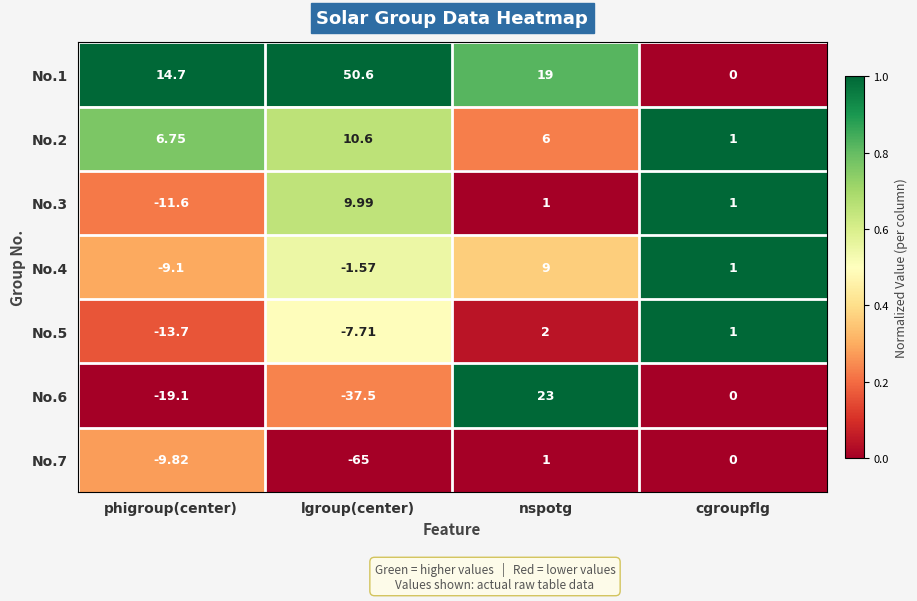

How many values in the No.7 series are below 0?

2